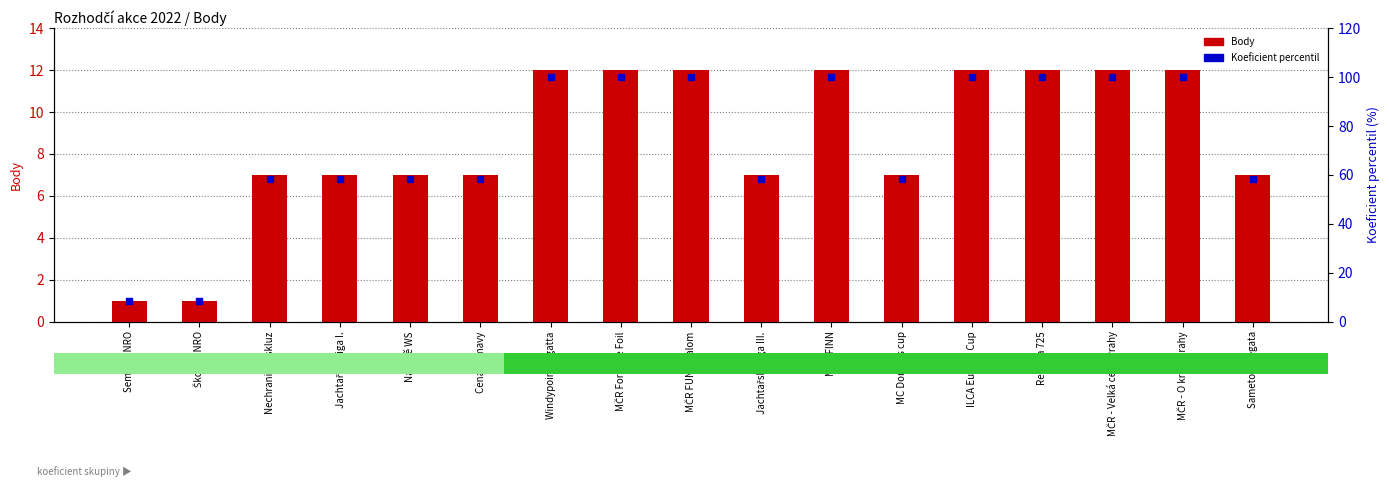

At which category is the sum across all series the highest?

Windypoint regatta